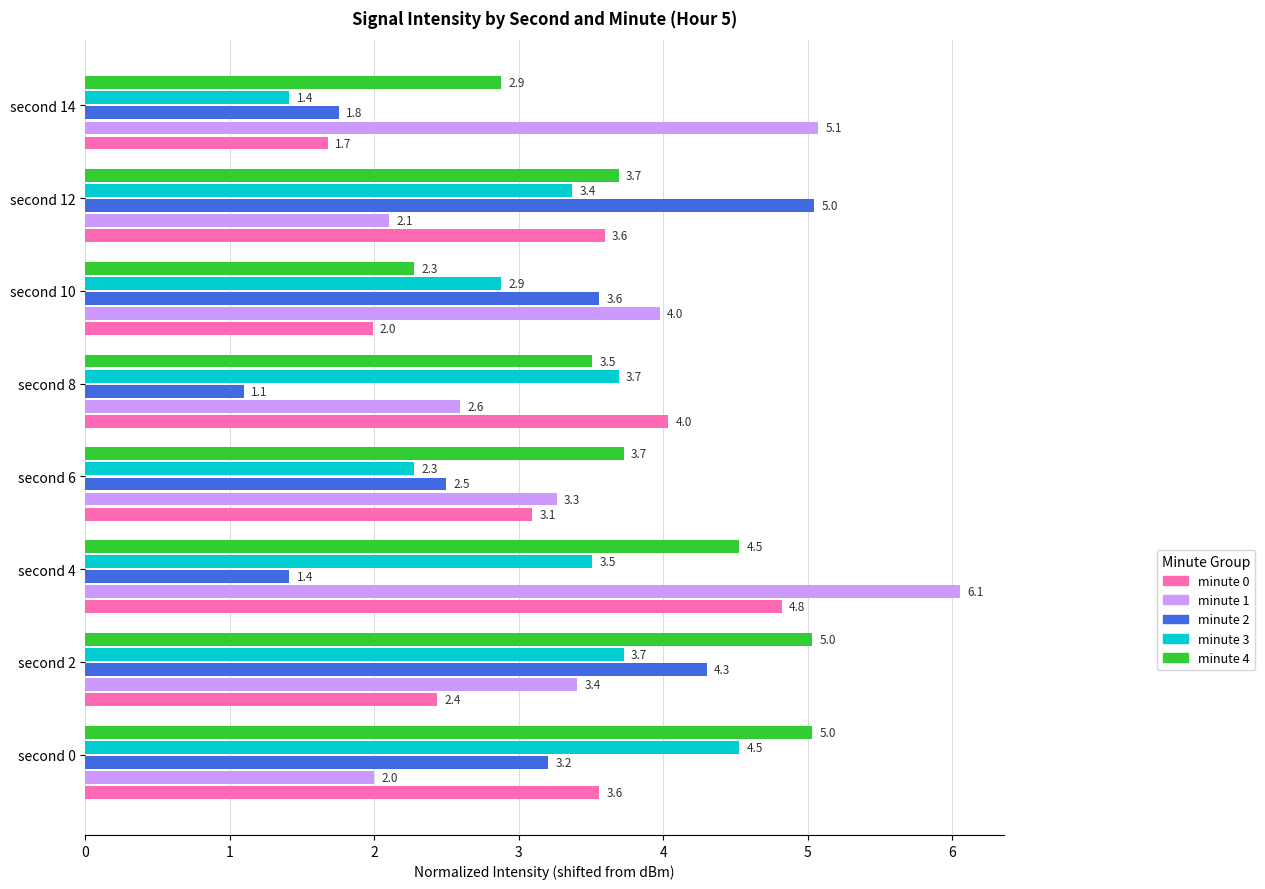

Is it true that minute 1 equals 0.7 at second 8?

False